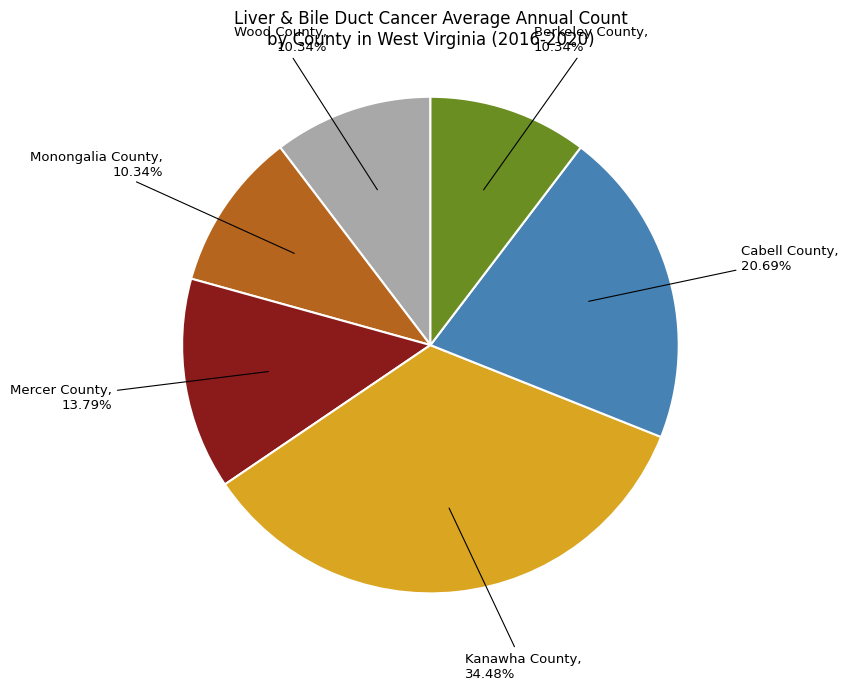

Does any single category account for the majority?

No